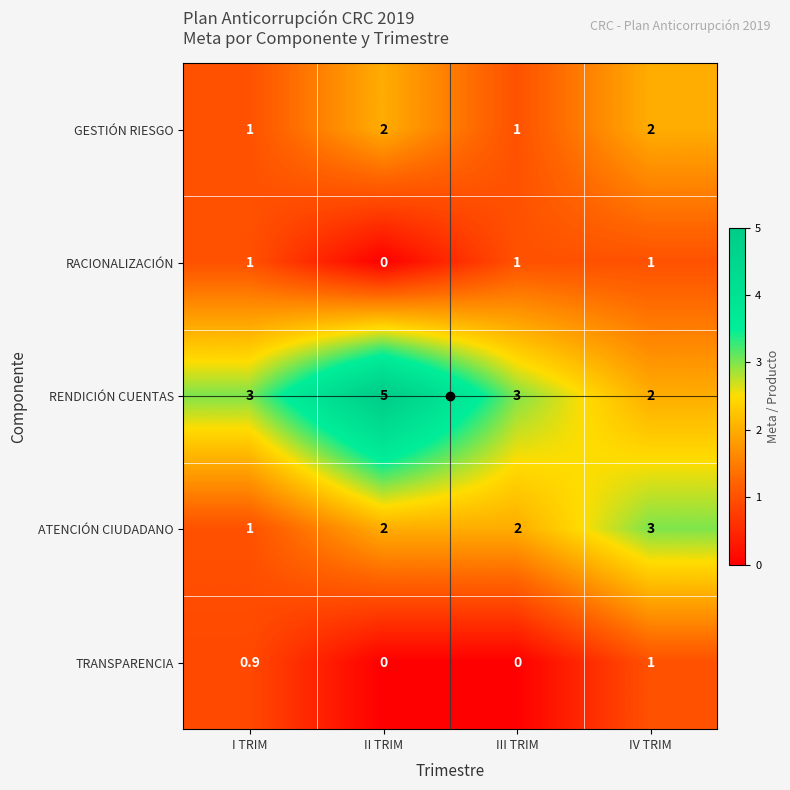

Which series has the largest total across all categories?

RENDICIÓN CUENTAS